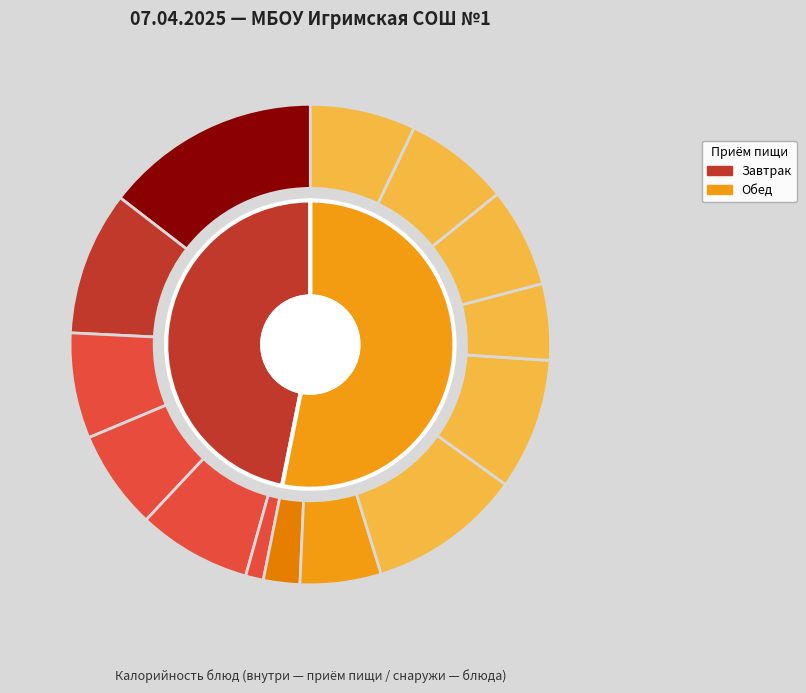

Rank the categories by value from highest to lowest.

Печень тушеная с соусом, Котлета мясная с соусом, Каша гречневая рассыпчатая, Каша перловая, Кондитерское изделие, Чай с сахаром, Хлеб ржаной, Фрукты свежие, Хлеб пшеничный (завтрак), Хлеб пшеничный (обед), Борщ Сибирский, Компот из сухофруктов, Салат из квашеной капусты, Томат консервированный